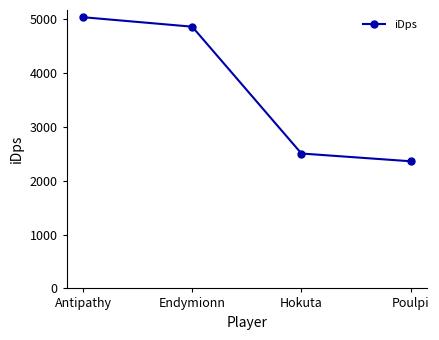

Reading right to left, transcribe all the data shown in this chart.

2359.5	2503.5	4857.1	5033.0